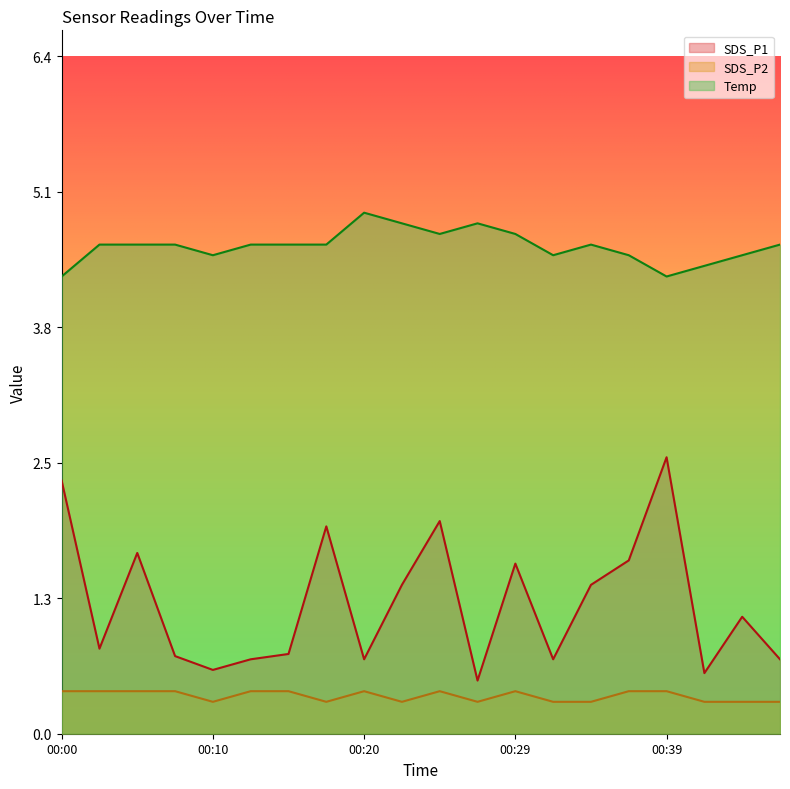

Between 00:32 and 00:15, which is larger?

00:15